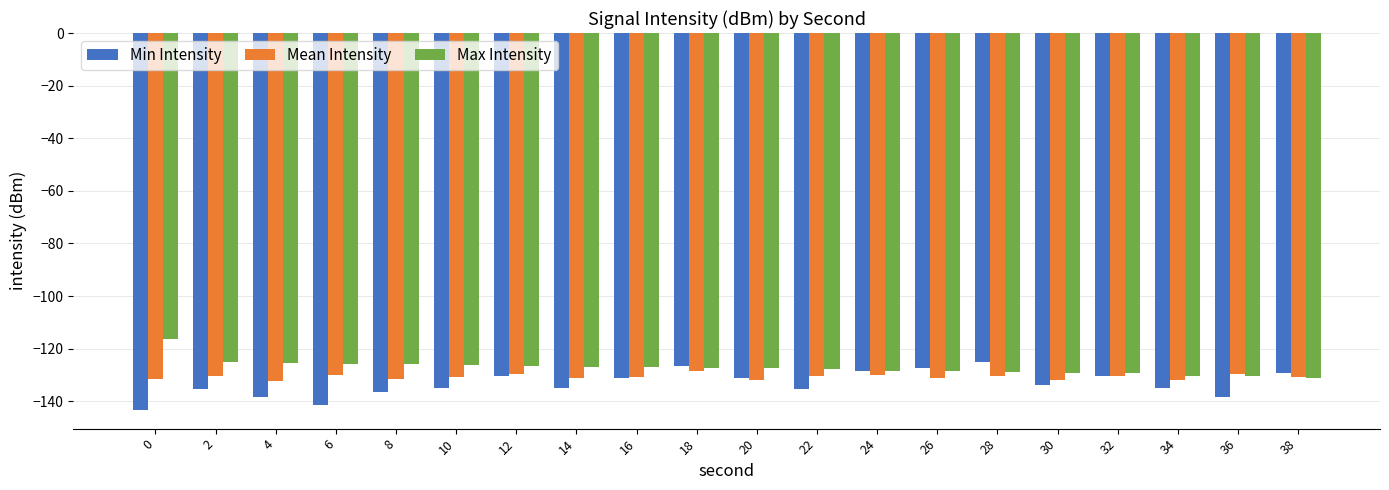

What is the difference between the maximum and second lowest values in the Max Intensity series?

14.4